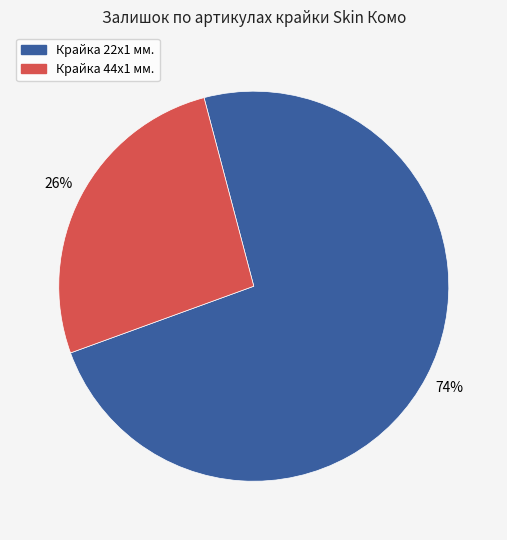

Is there any slice that represents more than half of the pie?

Yes